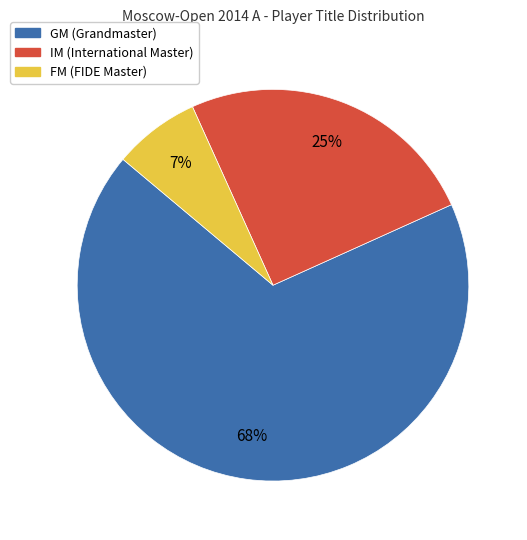

Which has a higher value, IM or GM?

GM